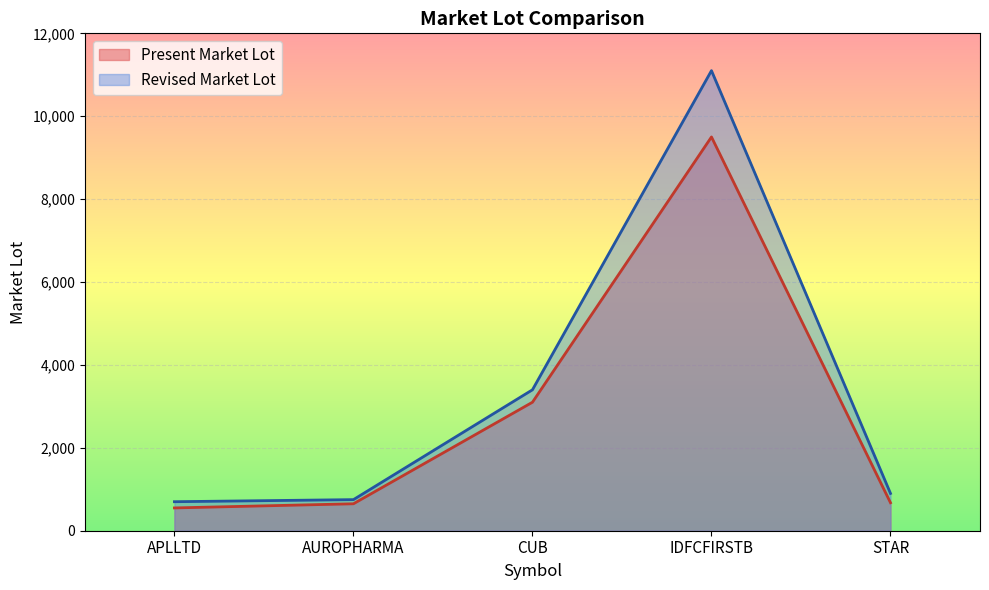

Which series has the largest total across all categories?

Revised Market Lot